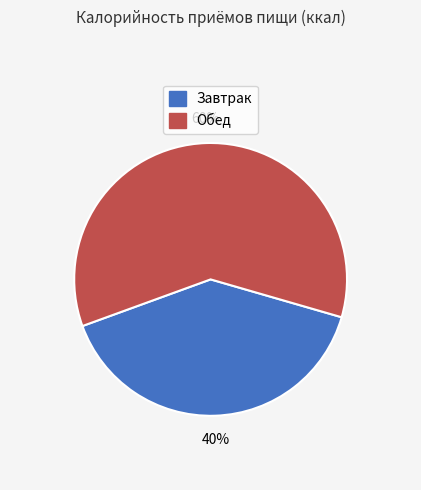

What is the largest slice in the pie chart?

Обед